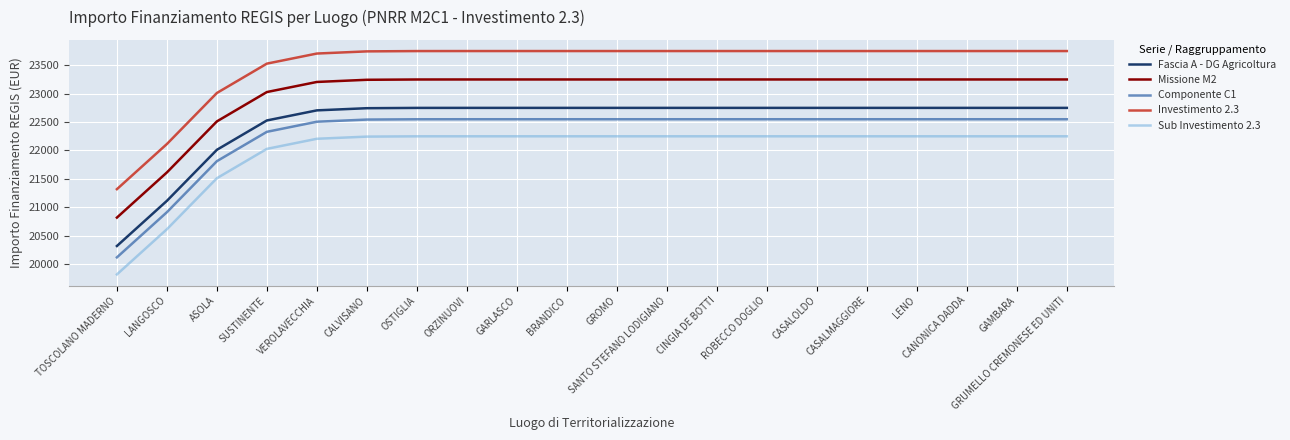

List the series in order of their peak value, highest first.

Investimento 2.3, Missione M2, Fascia A - DG Agricoltura, Componente C1, Sub Investimento 2.3